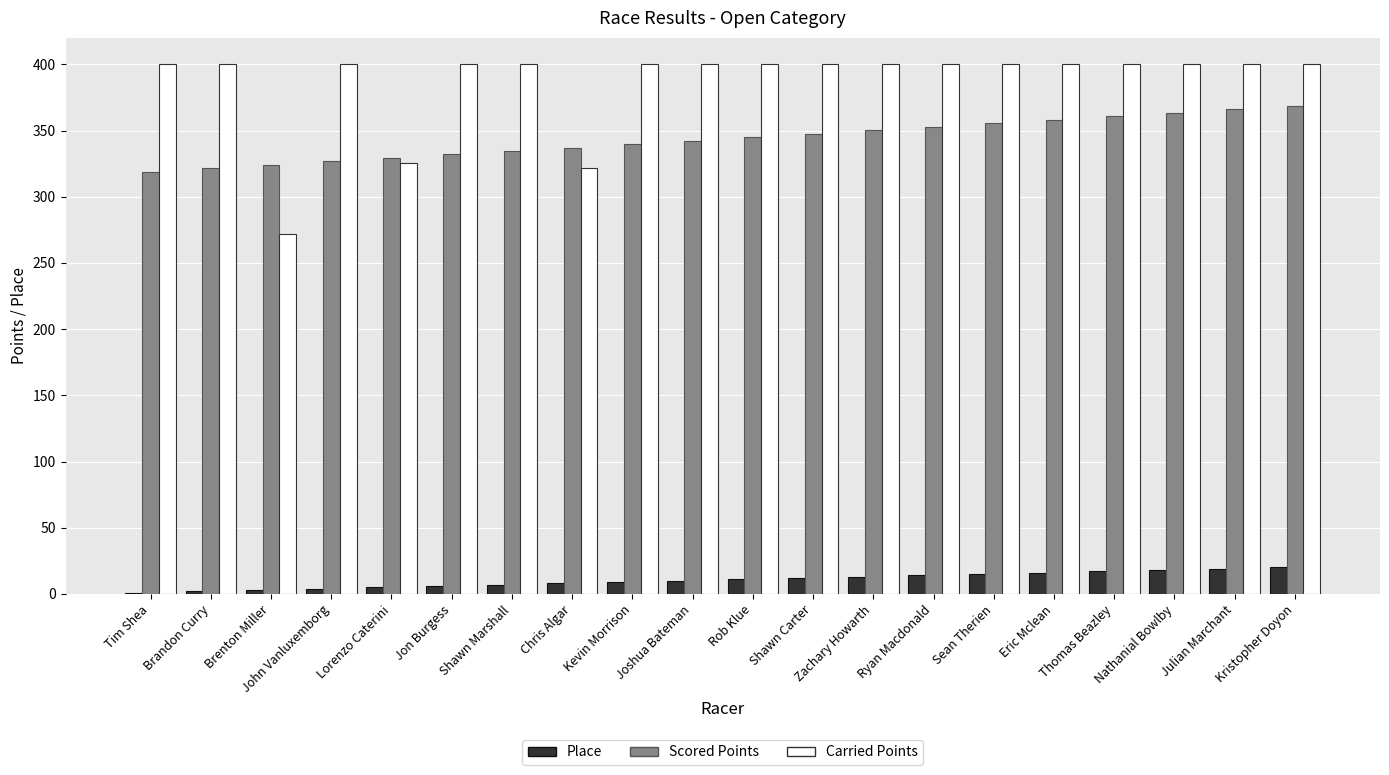

Is it true that Carried Points equals 248.5 at Eric Mclean?

False